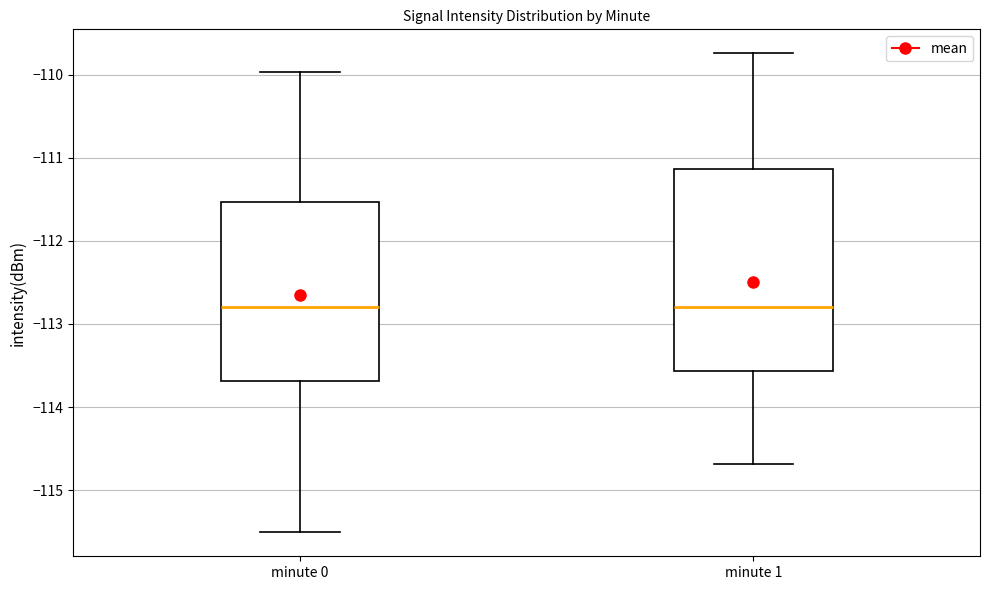

Comparing the boxes themselves (not the whiskers), which one is the tallest?

minute 1